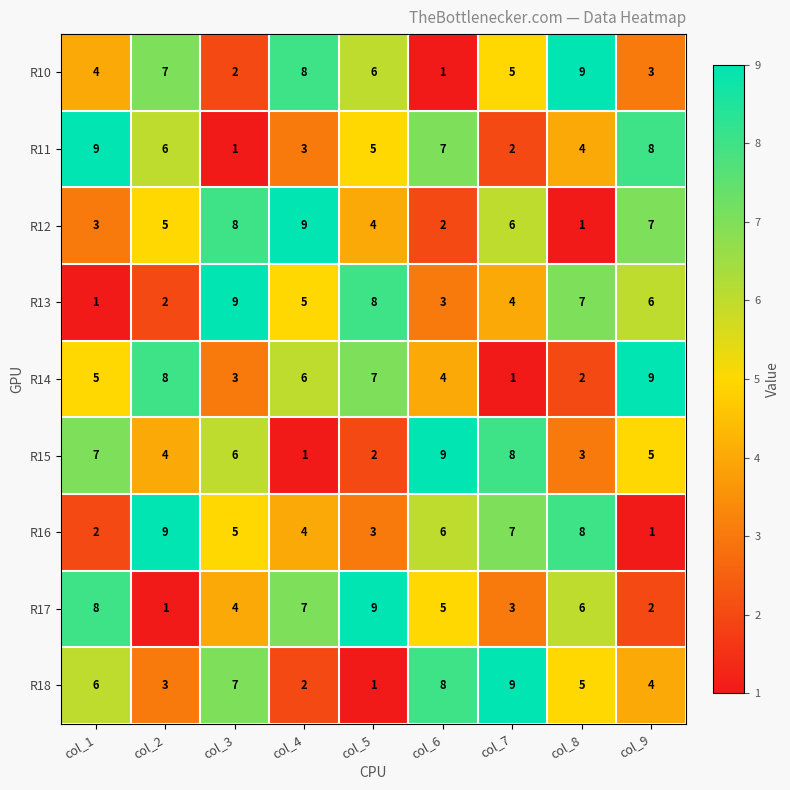

Rank the categories by R15 value from lowest to highest.

col_4, col_5, col_8, col_2, col_9, col_3, col_1, col_7, col_6